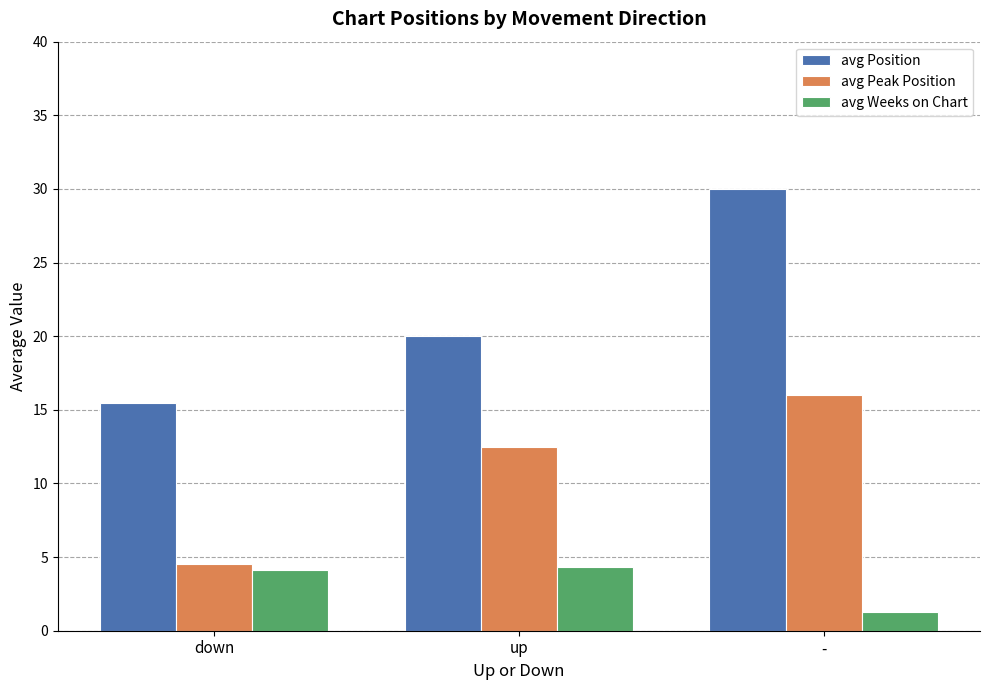

Count the number of categories in the chart.

3